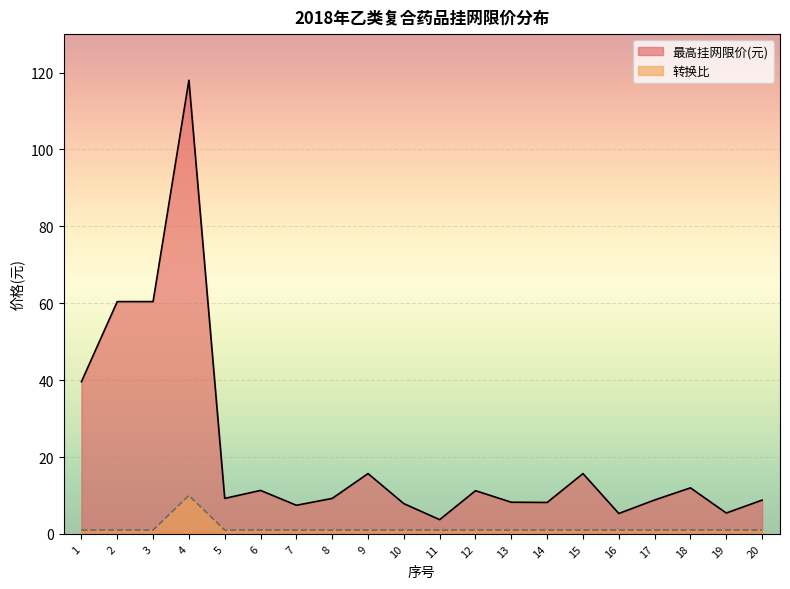

What is the value of the 转换比 point at the 15th from the left?

1.0